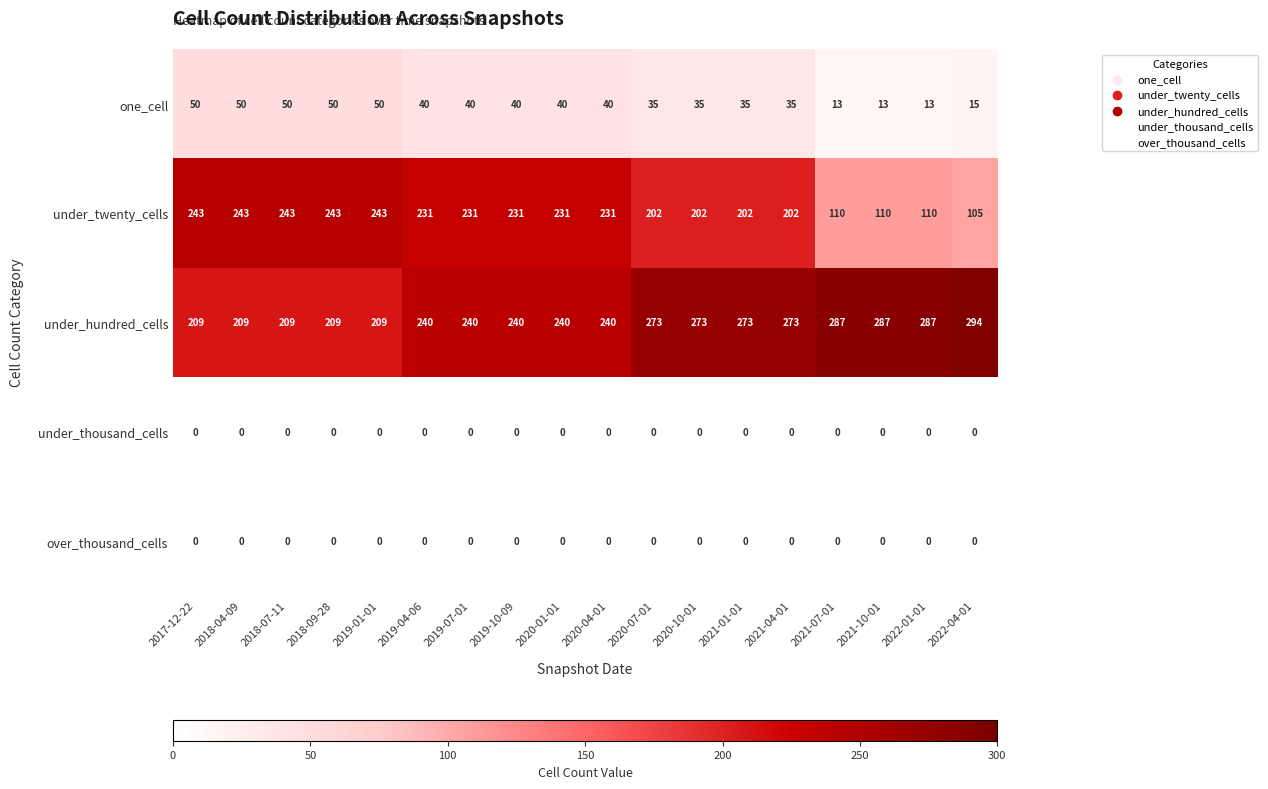

What is the greatest value displayed?

294